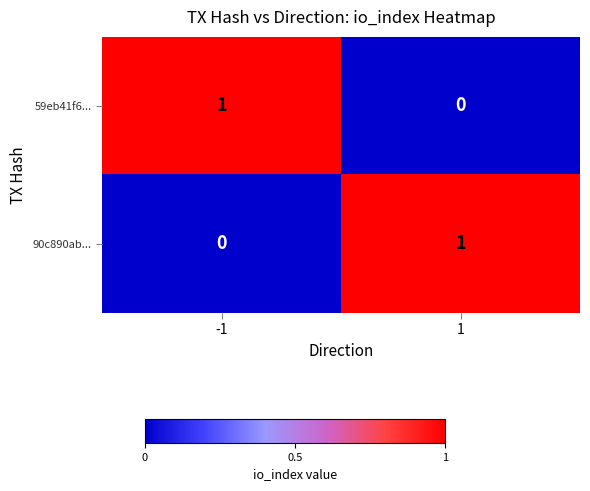

The value of 59eb41f6... at 1 is 0. True or false?

True